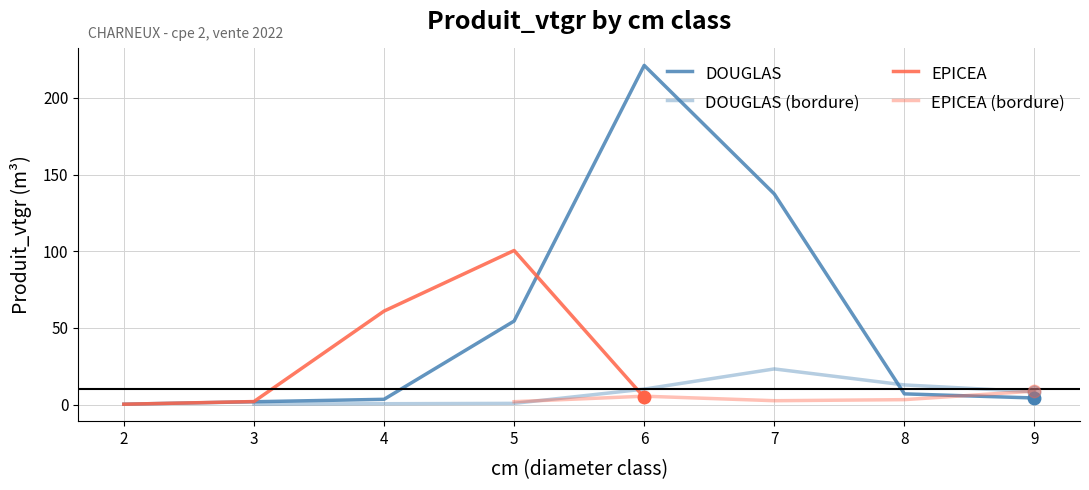

At how many categories does at least one series exceed 139?

1